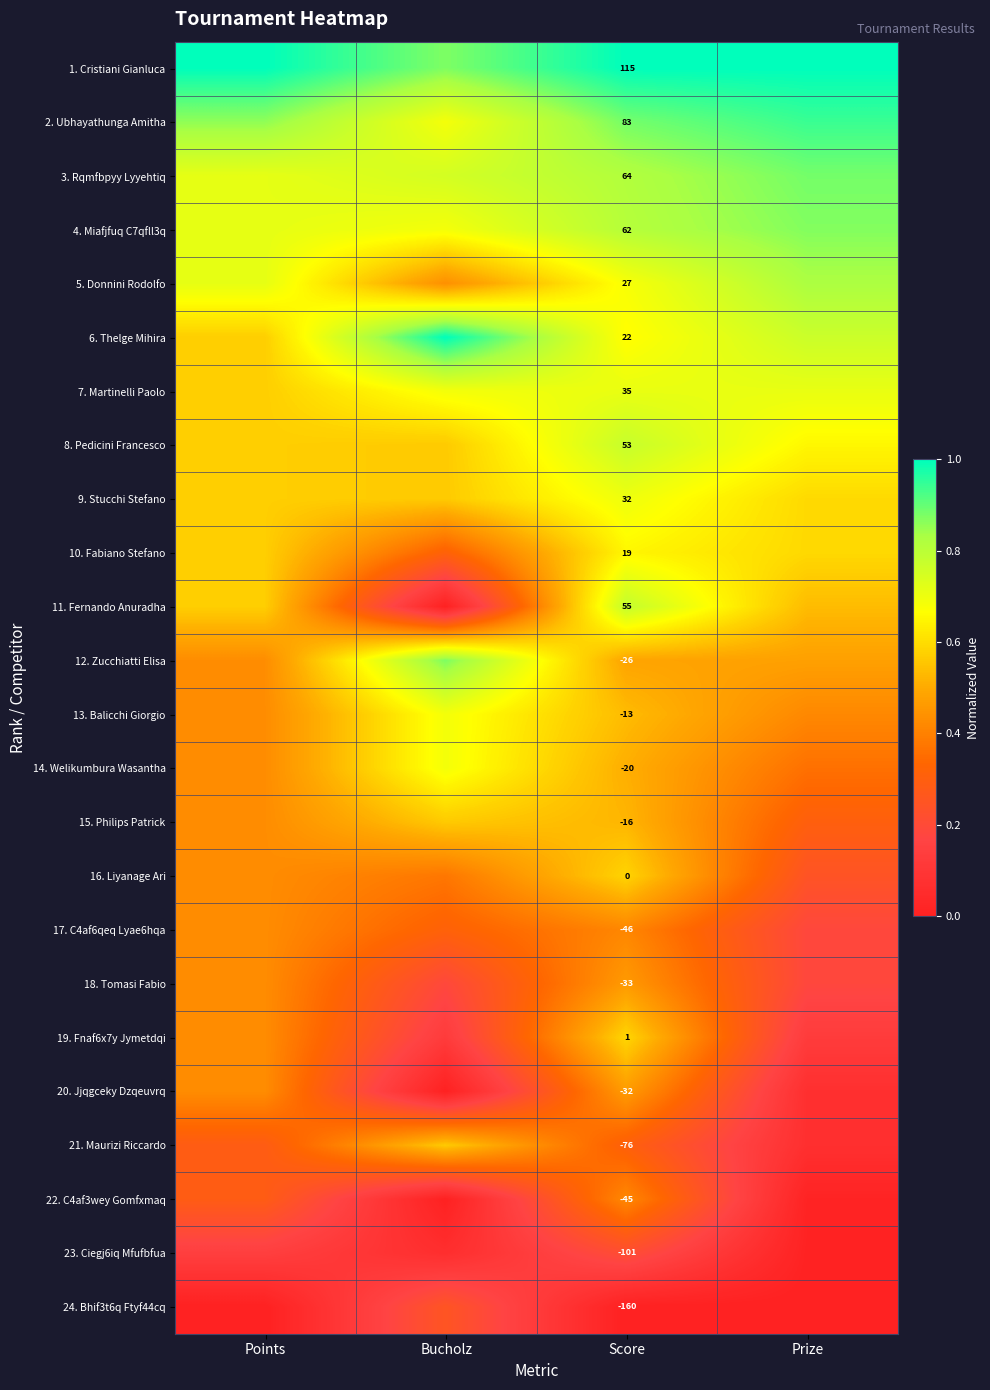

Which series has the largest total across all categories?

1. Cristiani Gianluca